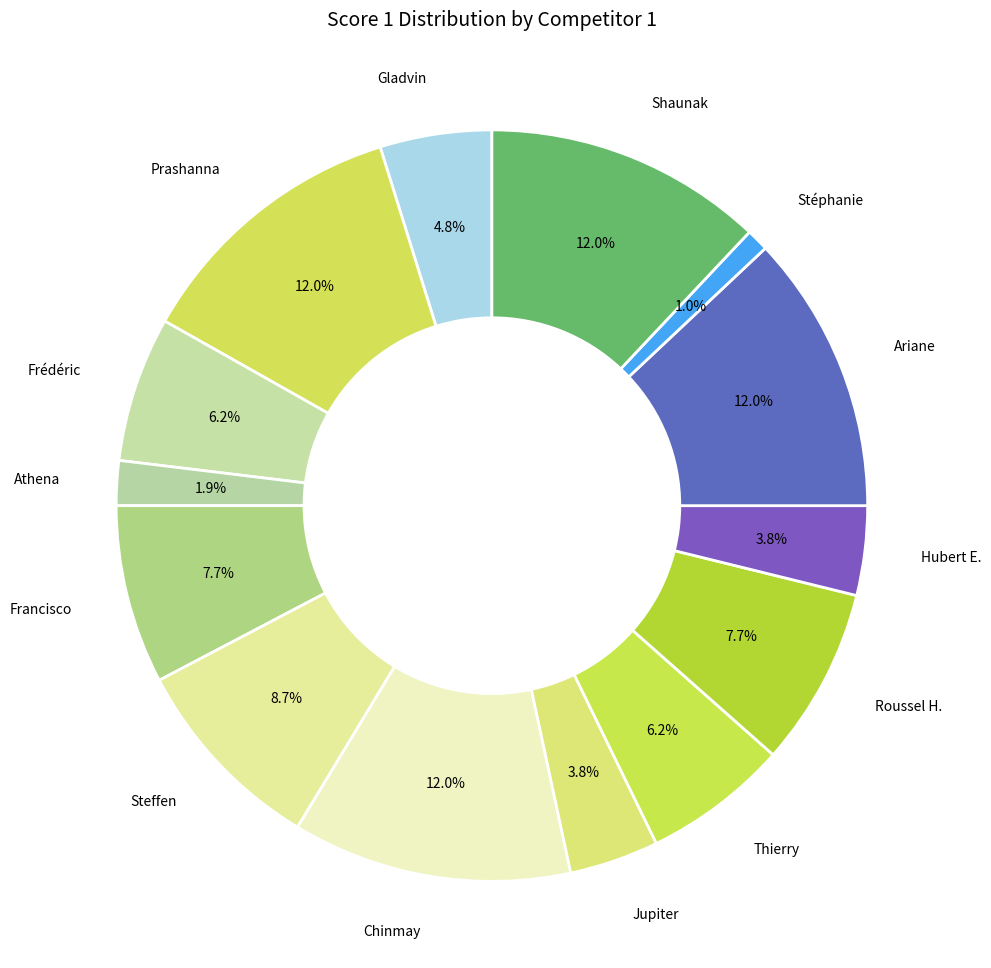

To the nearest percent, what is the difference between the largest and smallest slice percentages?

11%